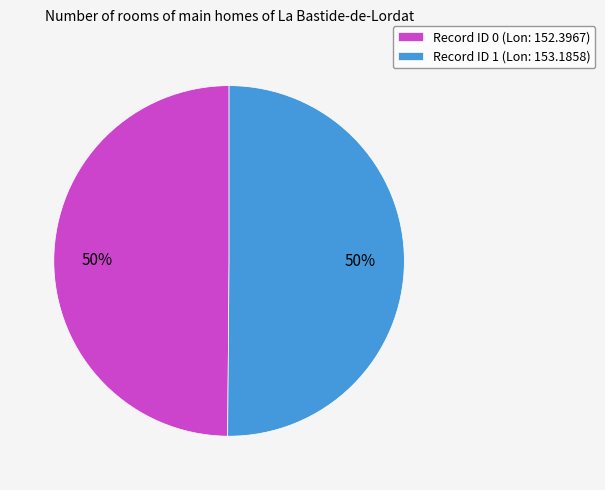

Count the number of slices in the pie.

2